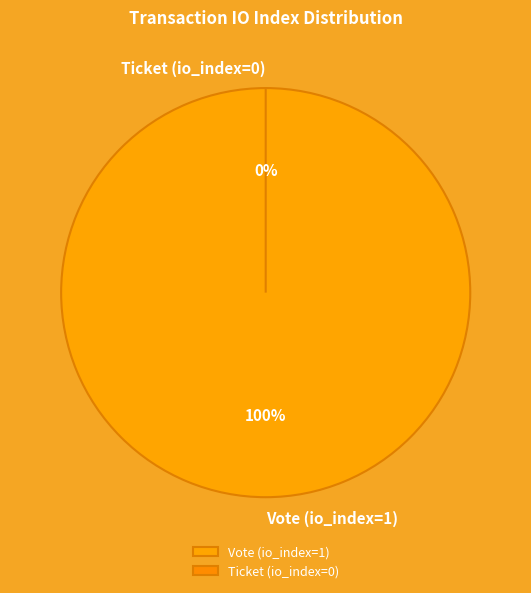

Rank the categories by value from highest to lowest.

Vote (io_index=1), Ticket (io_index=0)